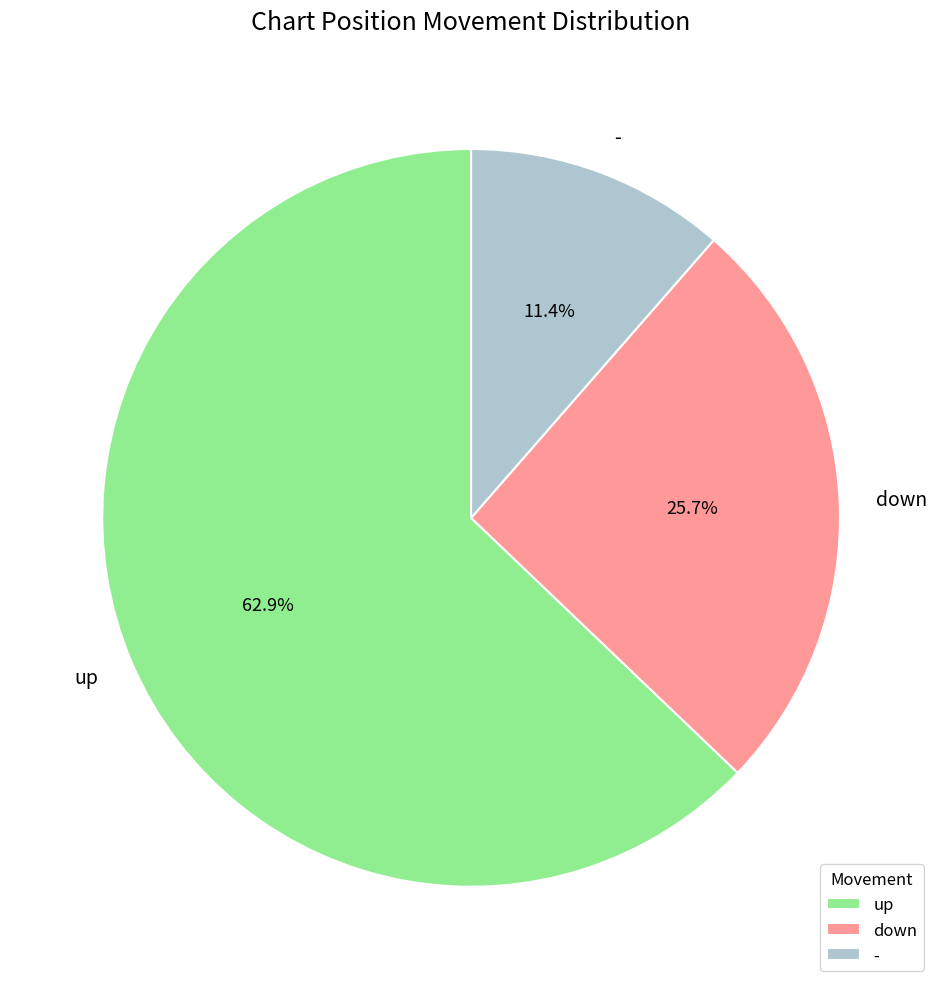

To the nearest percent, what portion does up represent?

63%